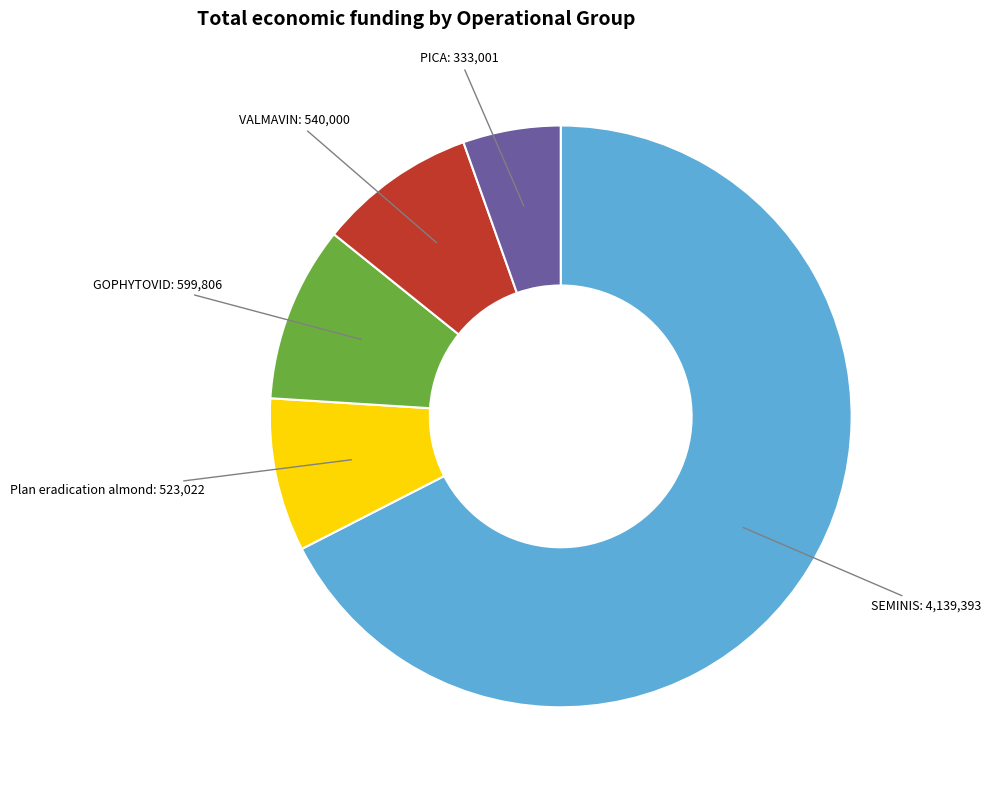

Which slice is the largest?

SEMINIS